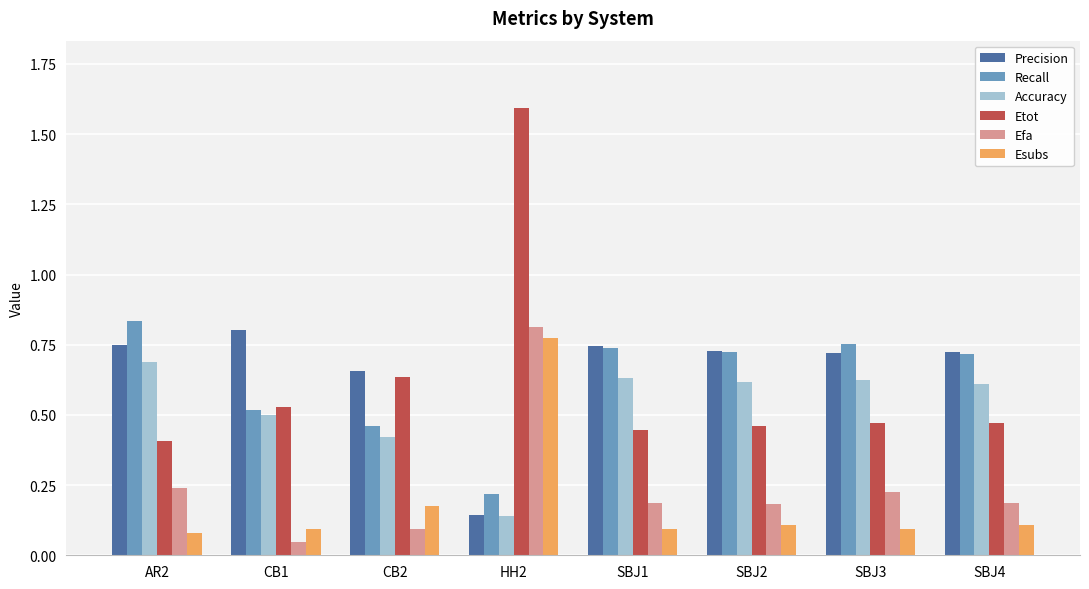

At which category does the chart reach its peak across all series?

HH2